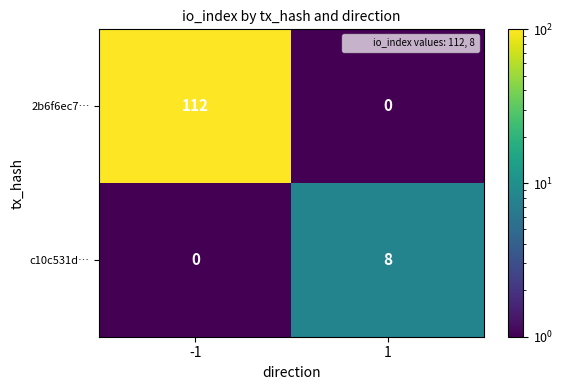

At 1, list the series in order from smallest to largest.

2b6f6ec7…, c10c531d…